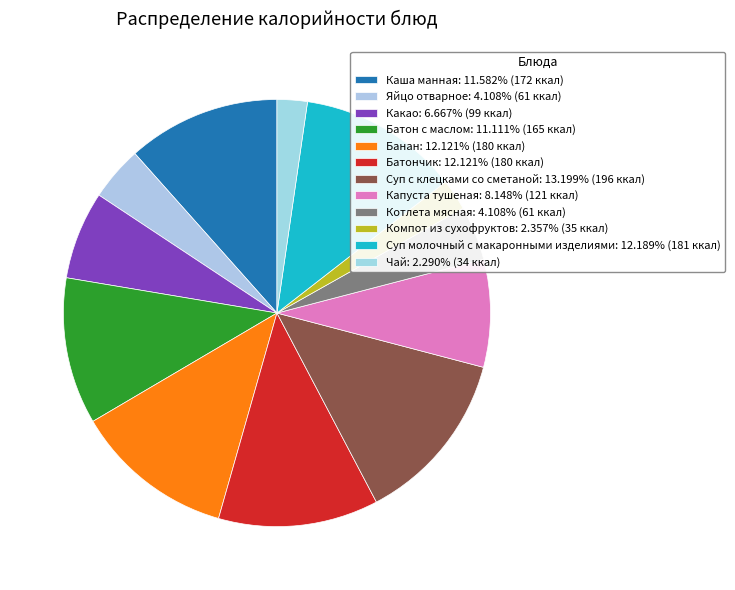

How many segments does this pie chart have?

12